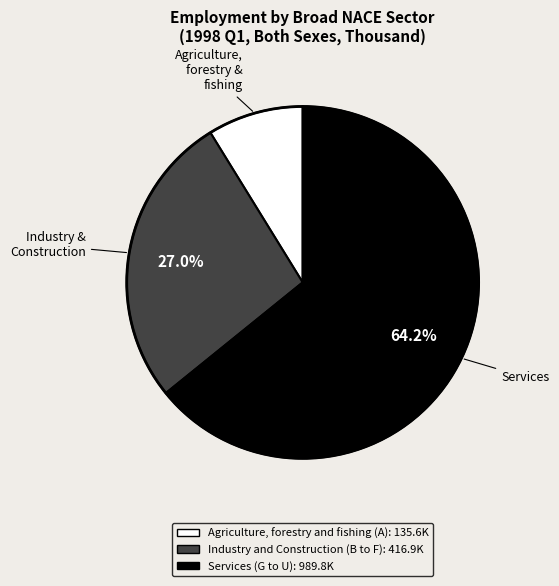

Does Agriculture, forestry and fishing (A) account for over 50% of the chart?

No